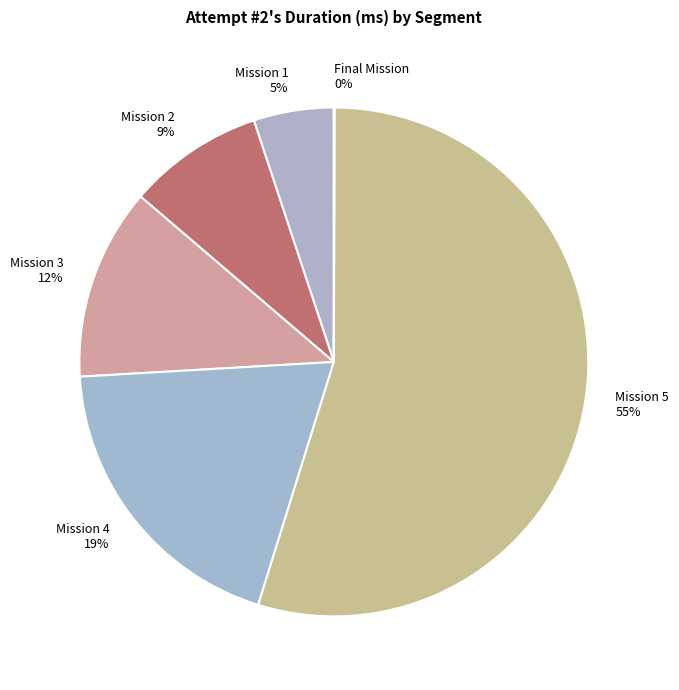

To the nearest percent, what is the difference between the Mission 5 and Mission 3 slice percentages?

43%